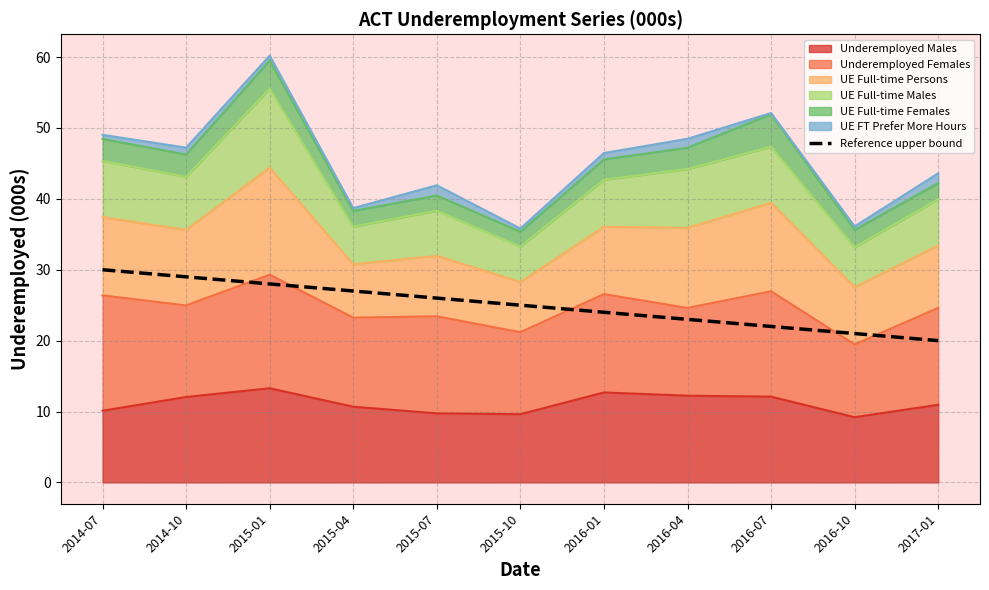

What position from the left is 2016-07?

9